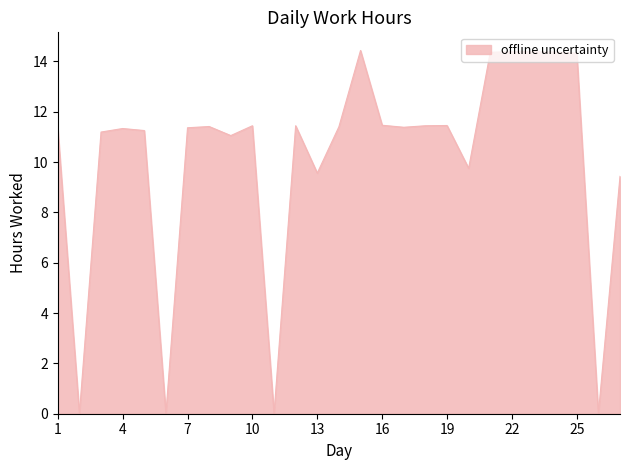

What is the difference between the maximum and minimum values?

14.4